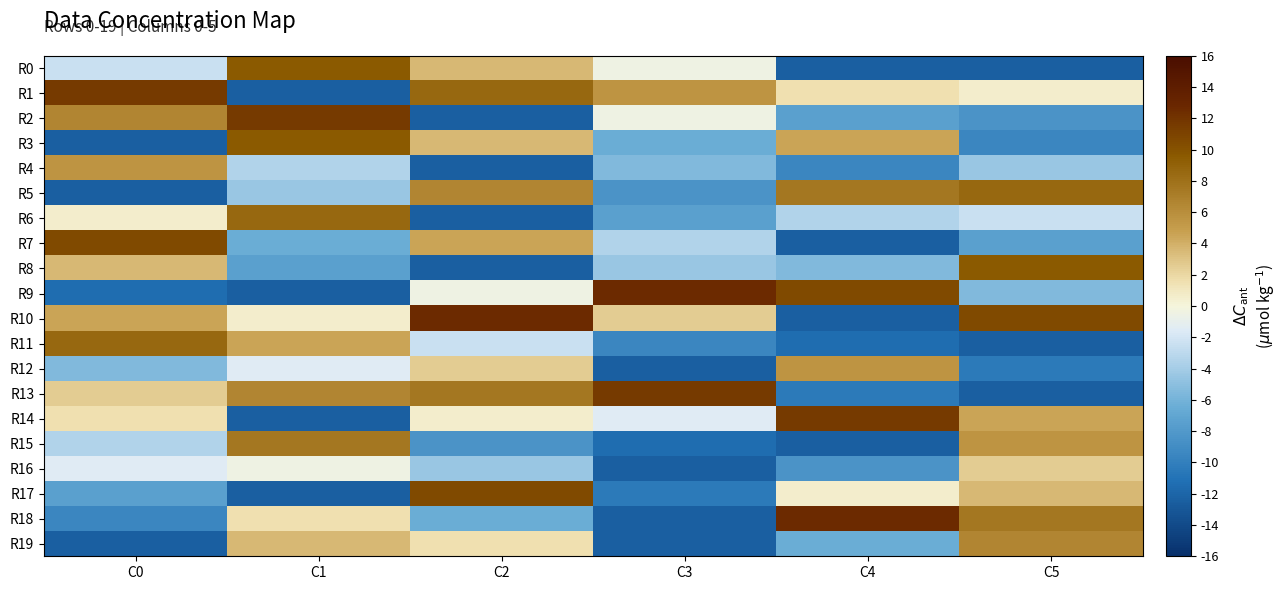

Which series has the largest range (max minus min)?

R9